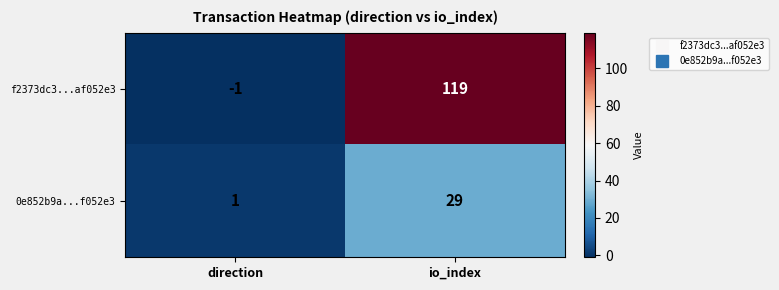

Which label corresponds to the largest value in the chart?

io_index